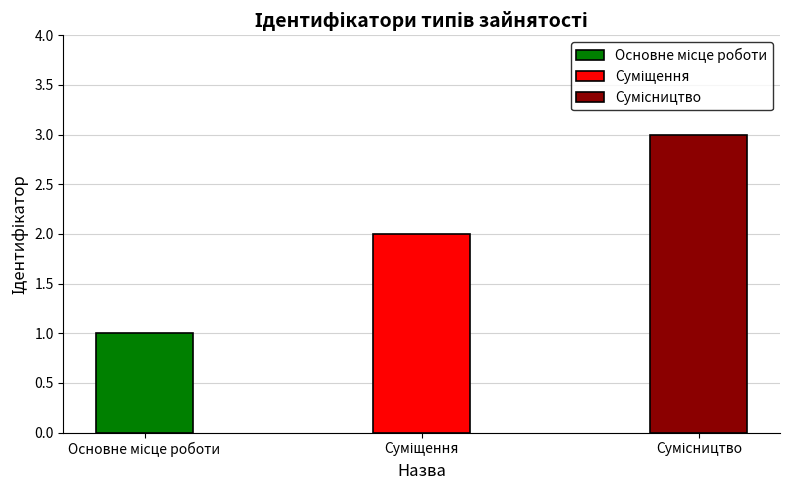

What is the sum of the values at Суміщення and Сумісництво?

5